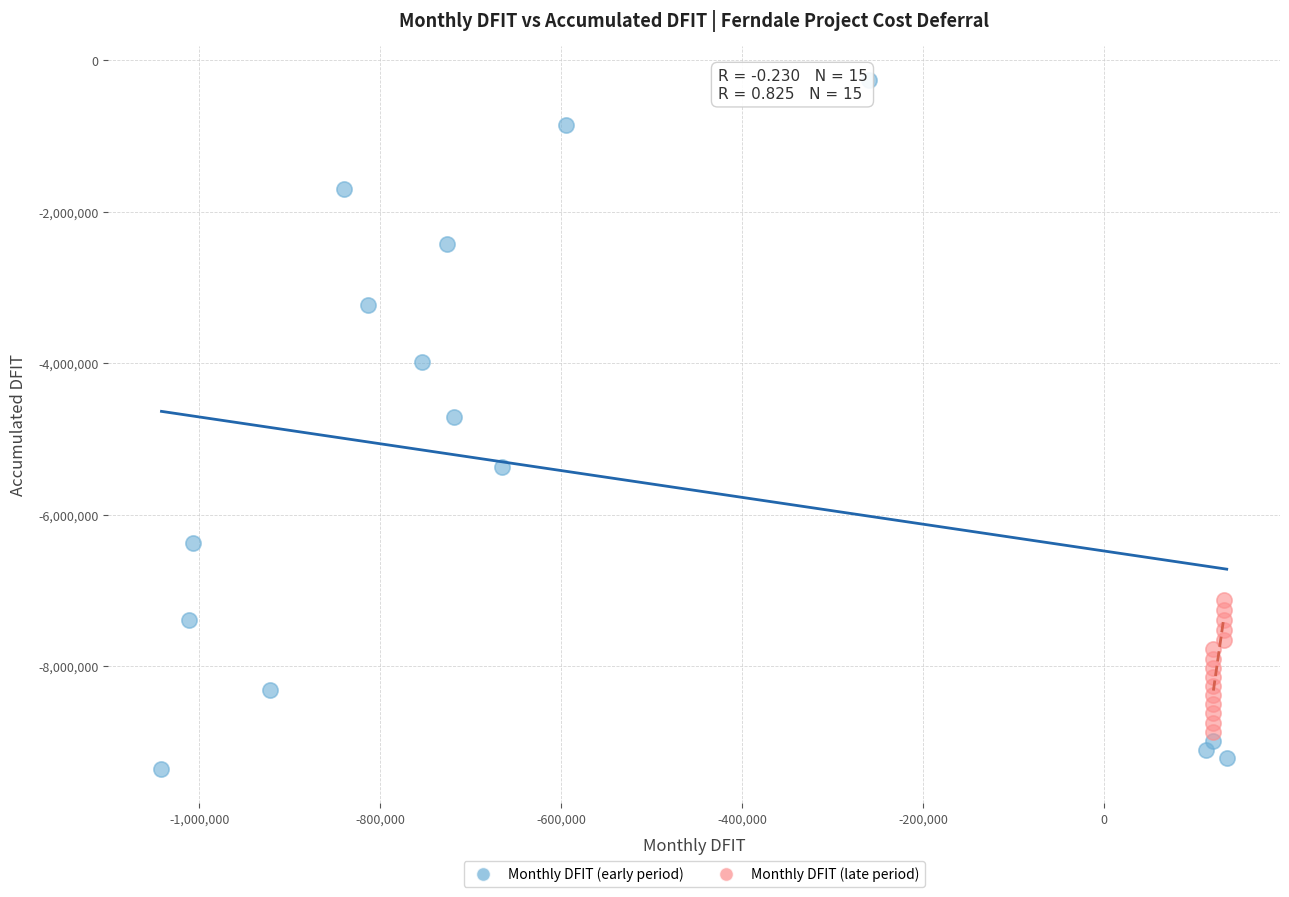

Which series has the largest Y range (max minus min)?

Monthly DFIT (early period)